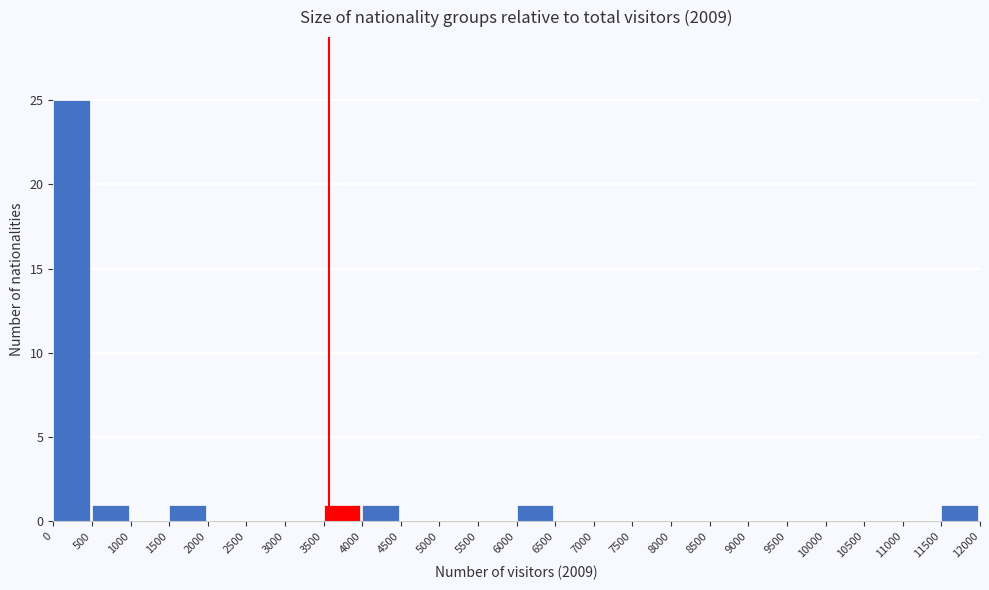

How tall is the bar that spans 500 to 1000 on the x-axis? The values are not printed on the chart, so give them approximately, as read against the axis.

1